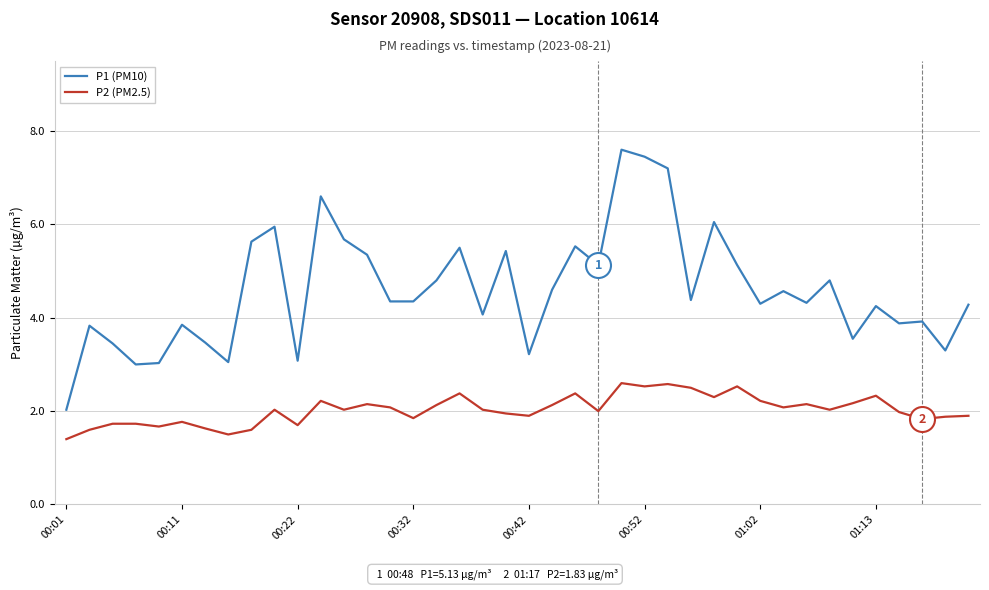

Which series has the widest spread of values?

P1 (PM10)